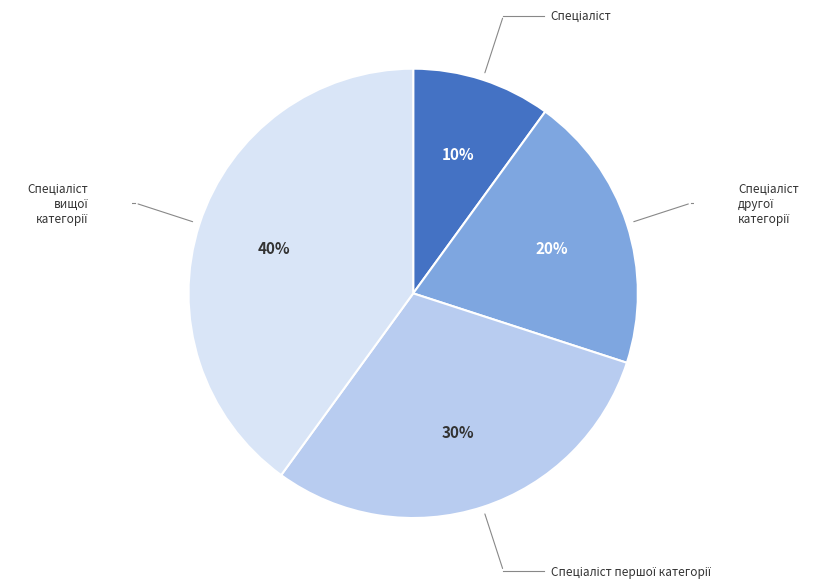

To the nearest percent, what is the average slice percentage?

25%